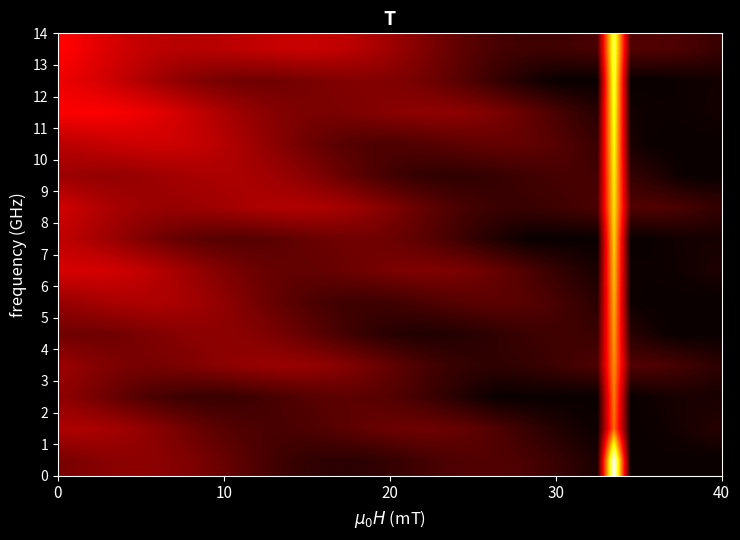

Count the number of data series in this chart.

14